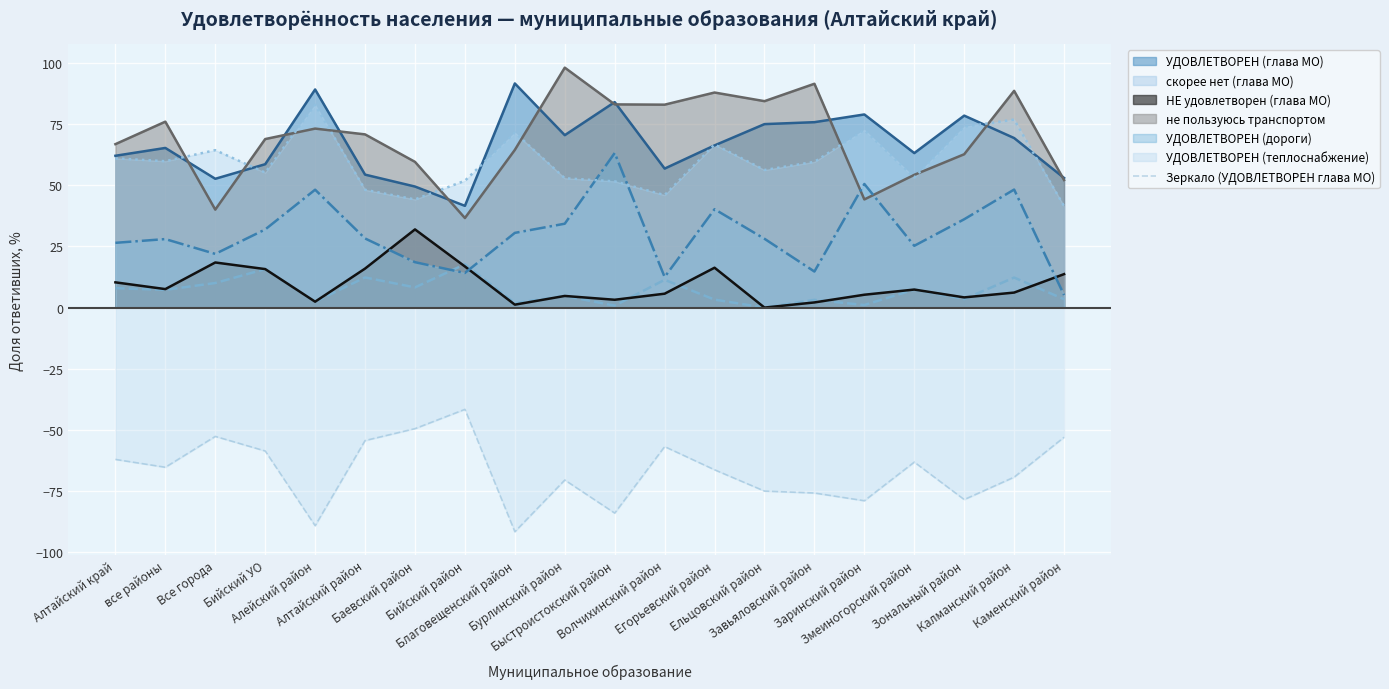

What is the minimum value for УДОВЛЕТВОРЕН (теплоснабжение)?

41.4